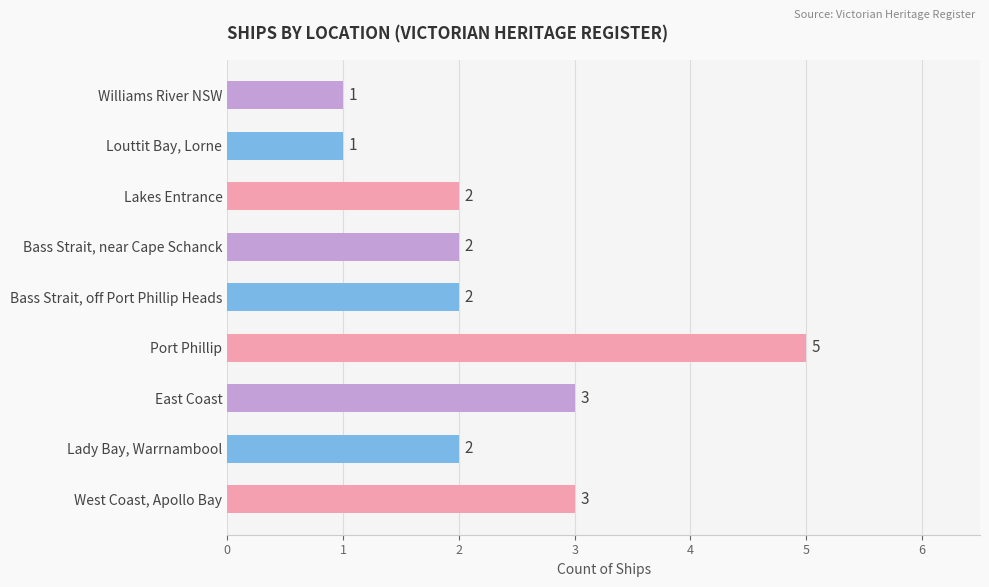

At which category does the chart reach its peak across all series?

Port Phillip